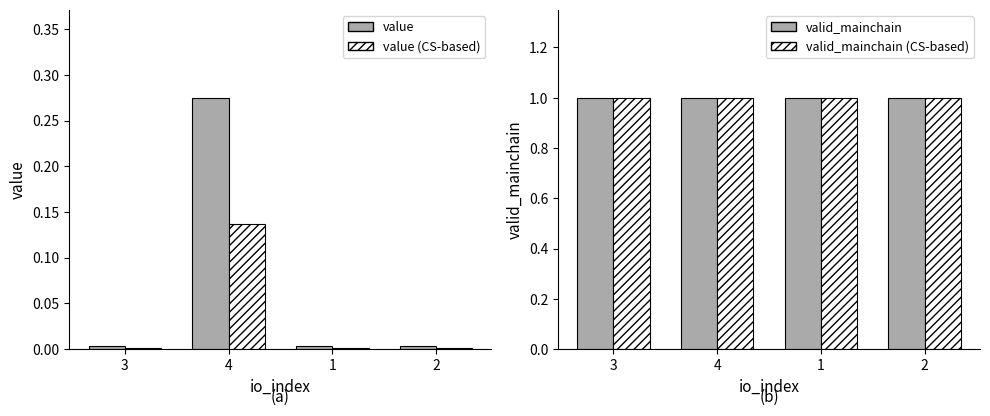

What is the label of the 1st bar from the left?

3